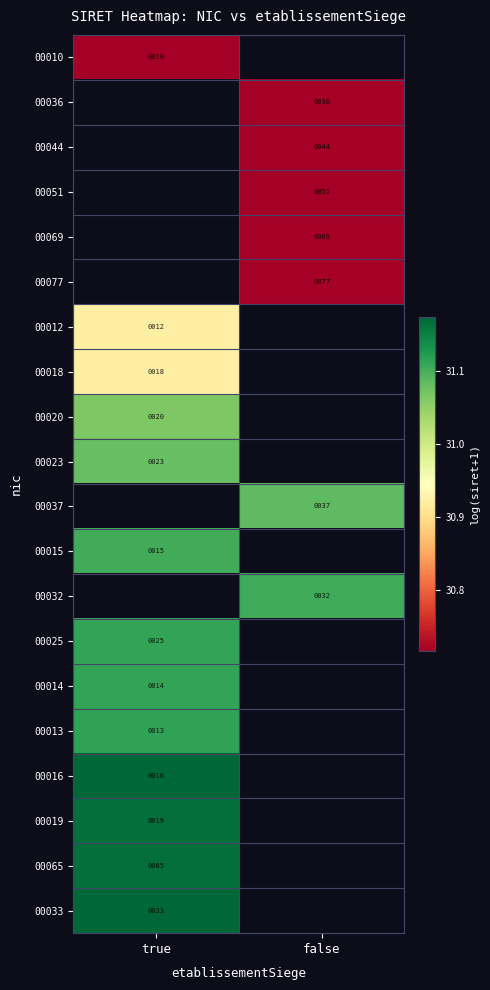

How many series are shown in this chart?

20